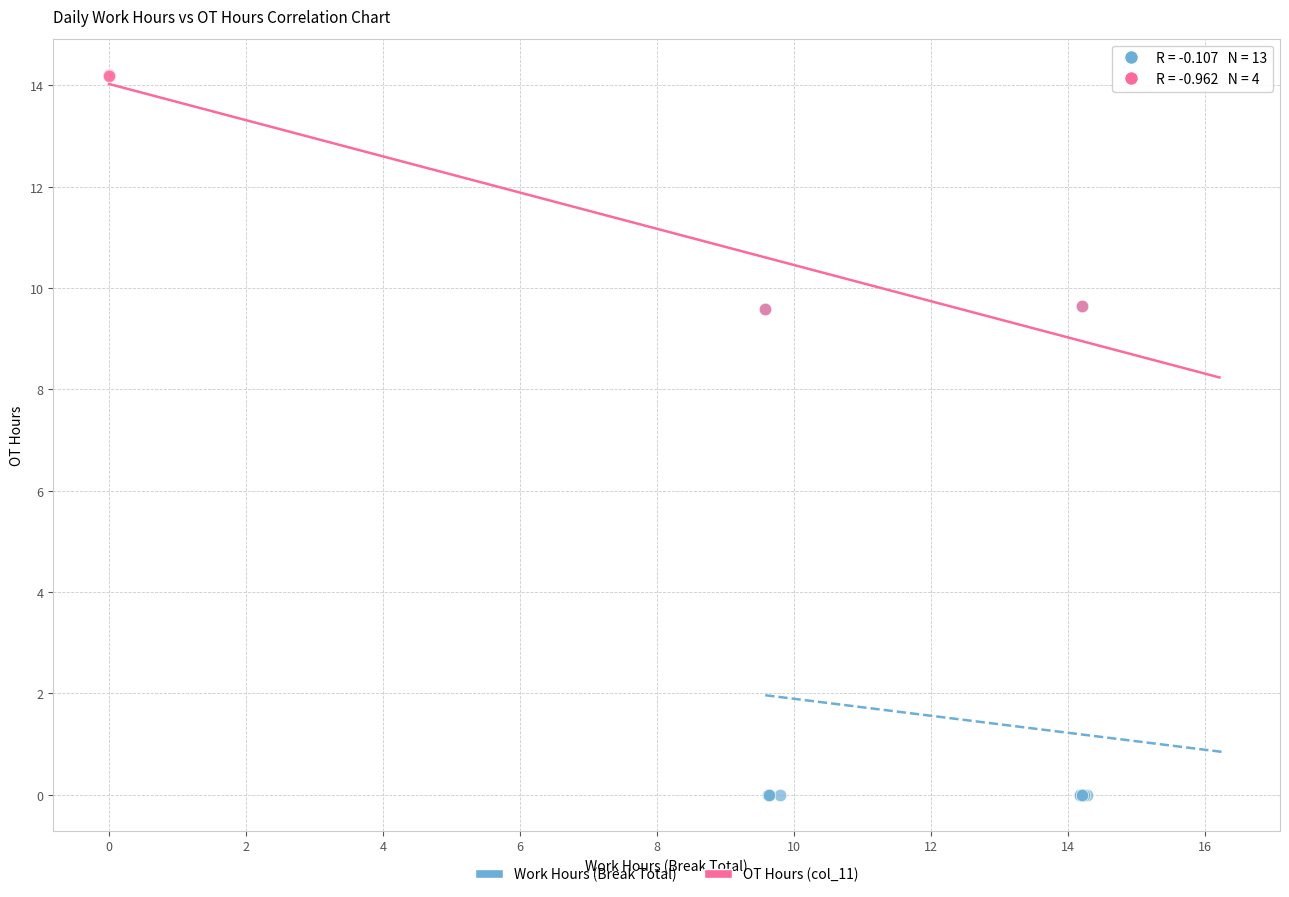

Which series has the widest spread of Y values?

Work Hours (Break Total)